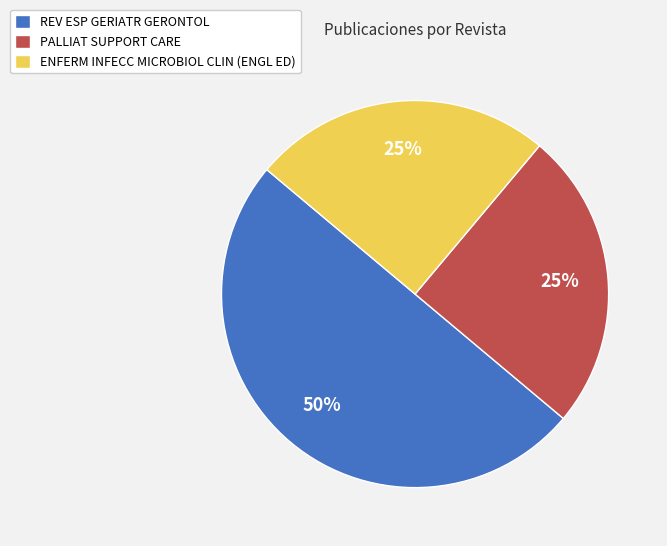

Which slice is the largest?

REV ESP GERIATR GERONTOL